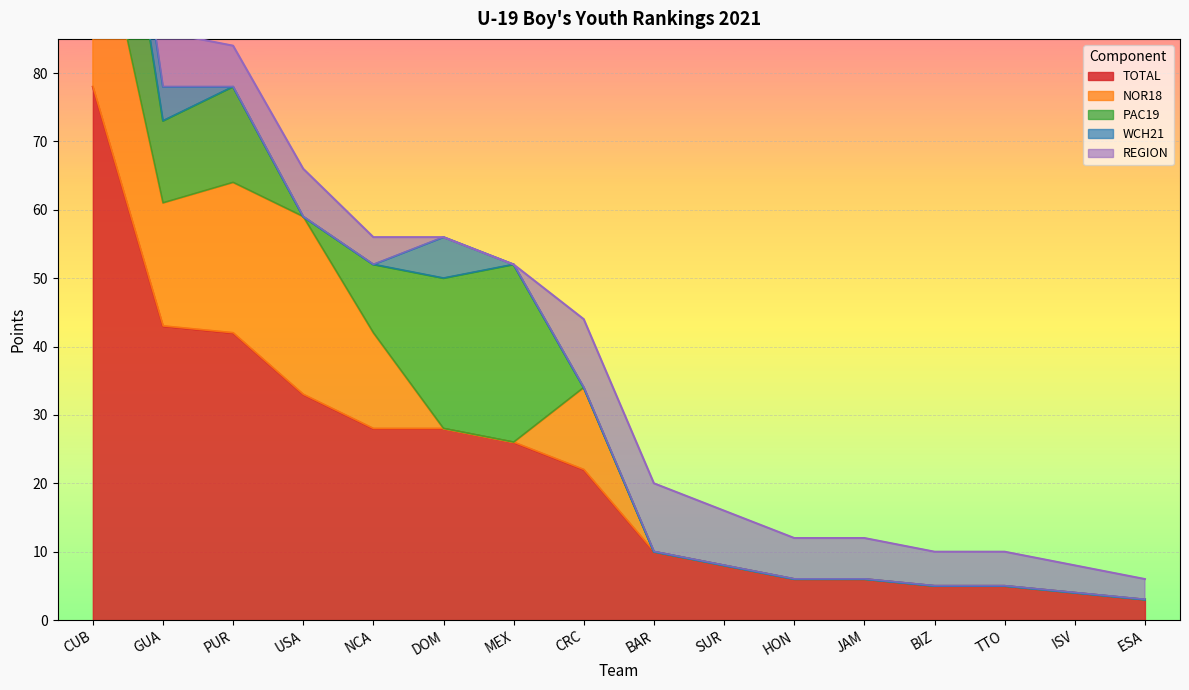

What is the total value across all series at TTO?

10